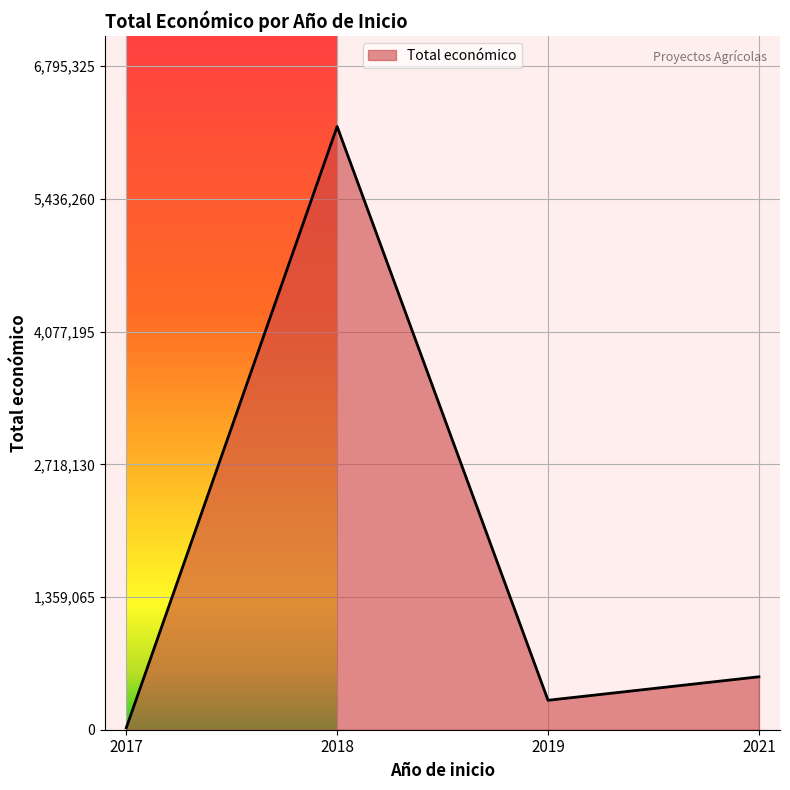

How many series are shown in this chart?

1